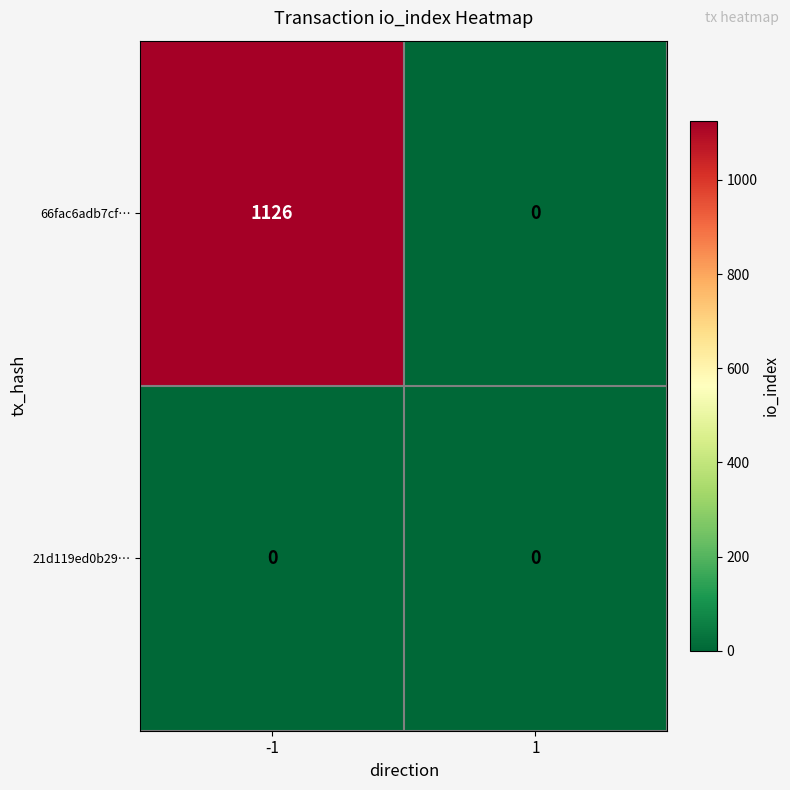

At -1, list the series in order from smallest to largest.

21d119ed0b29…, 66fac6adb7cf…